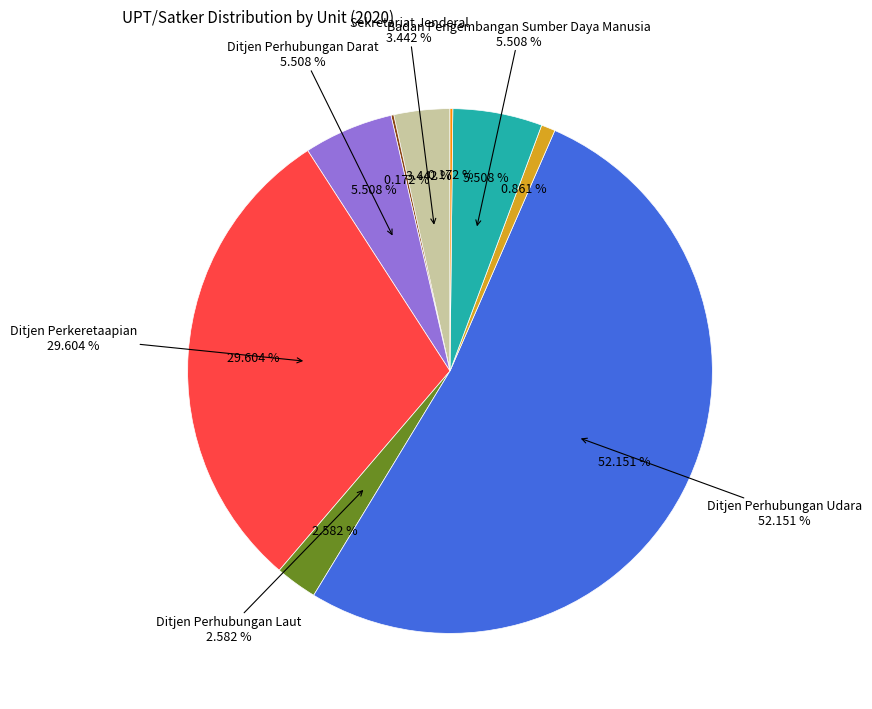

What is the ratio of the value at Ditjen Perkeretaapian to the value at Badan Pengembangan Sumber Daya Manusia?

5.4